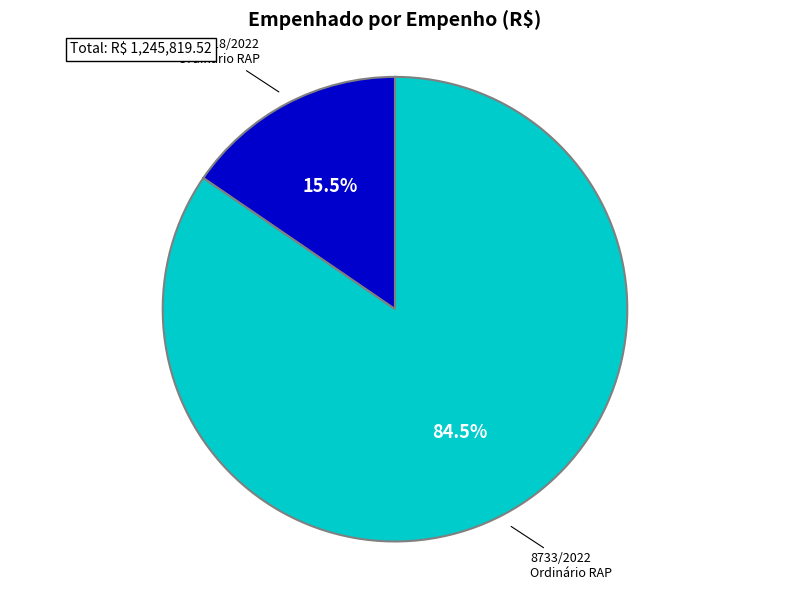

To the nearest percent, what is the average slice percentage?

50%